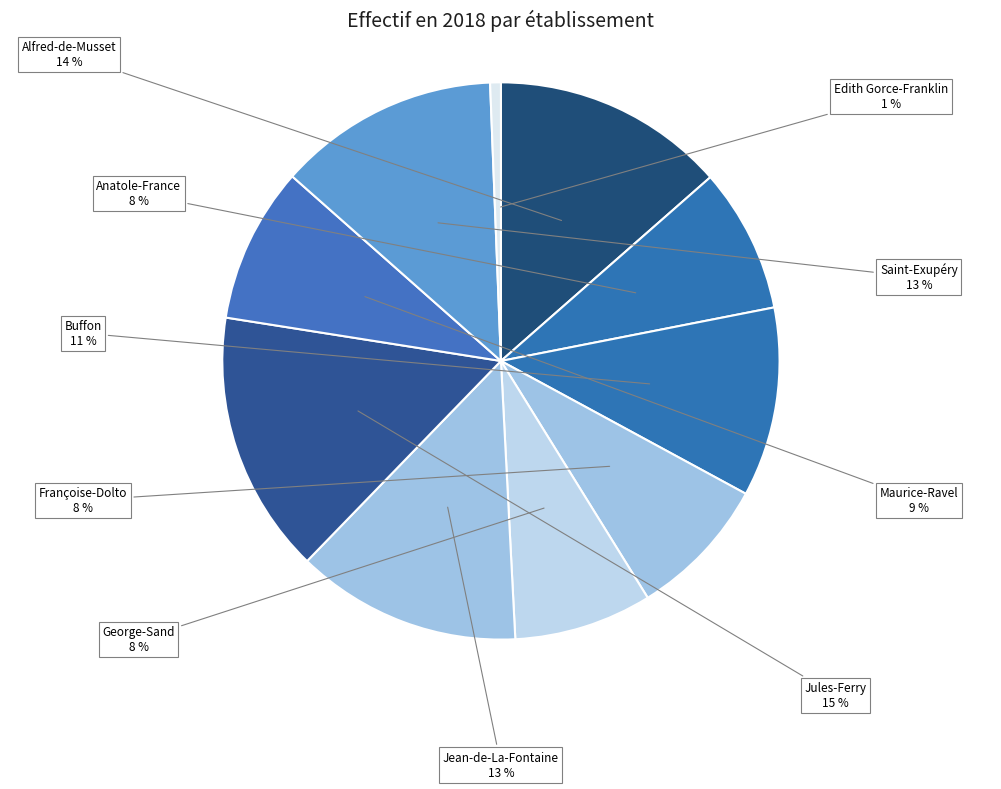

To the nearest percent, what portion does Buffon represent?

11%